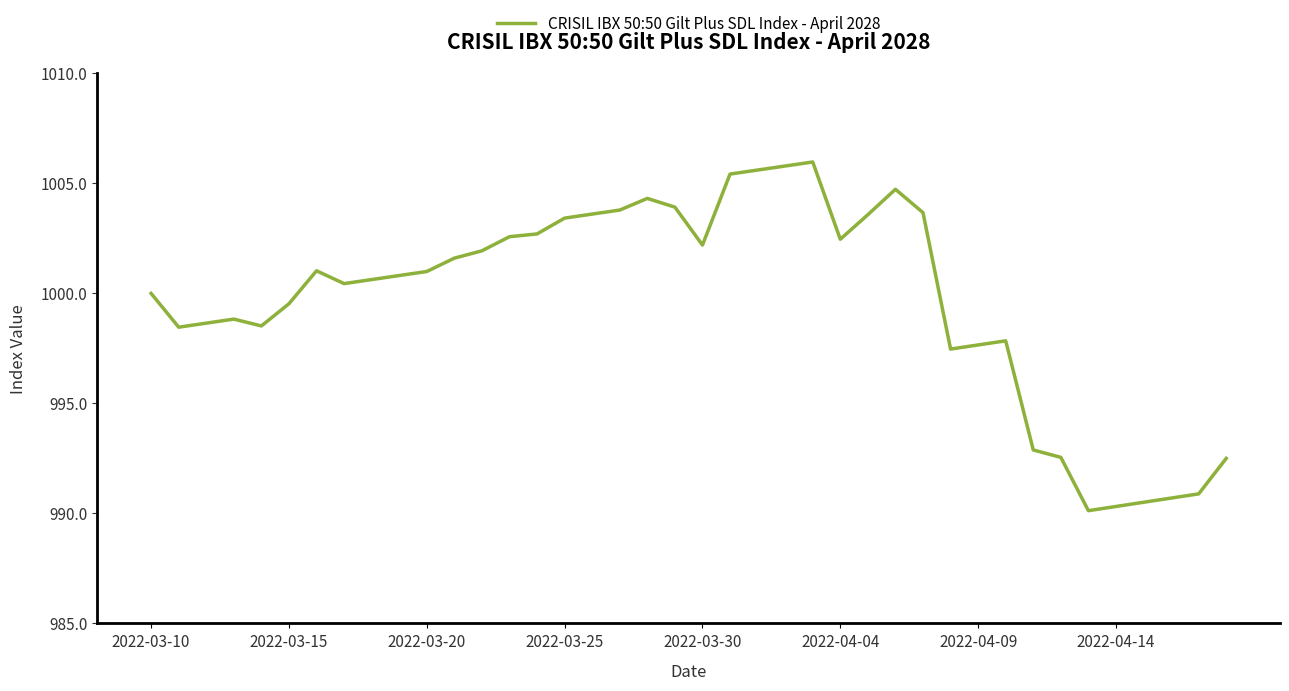

How many lines are shown in the chart?

1